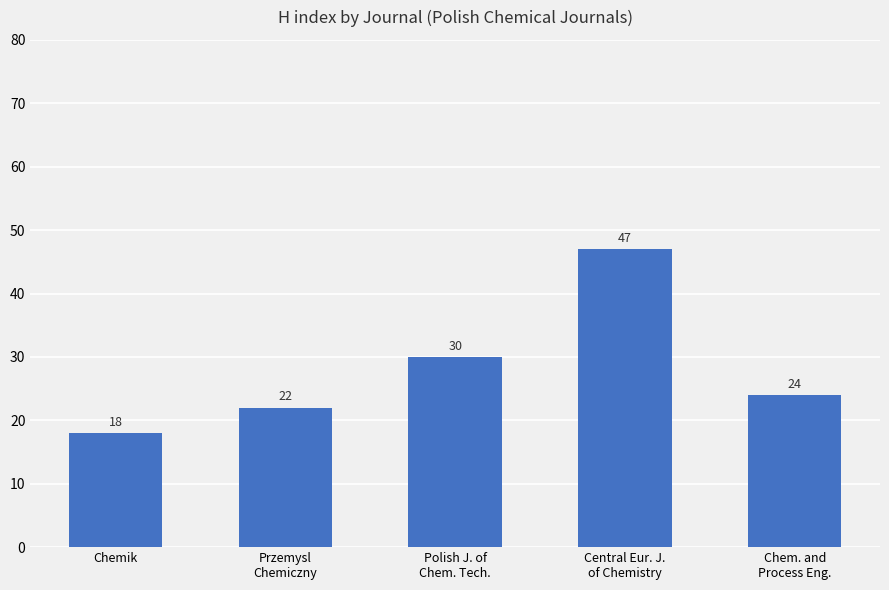

What is the smallest value displayed?

18